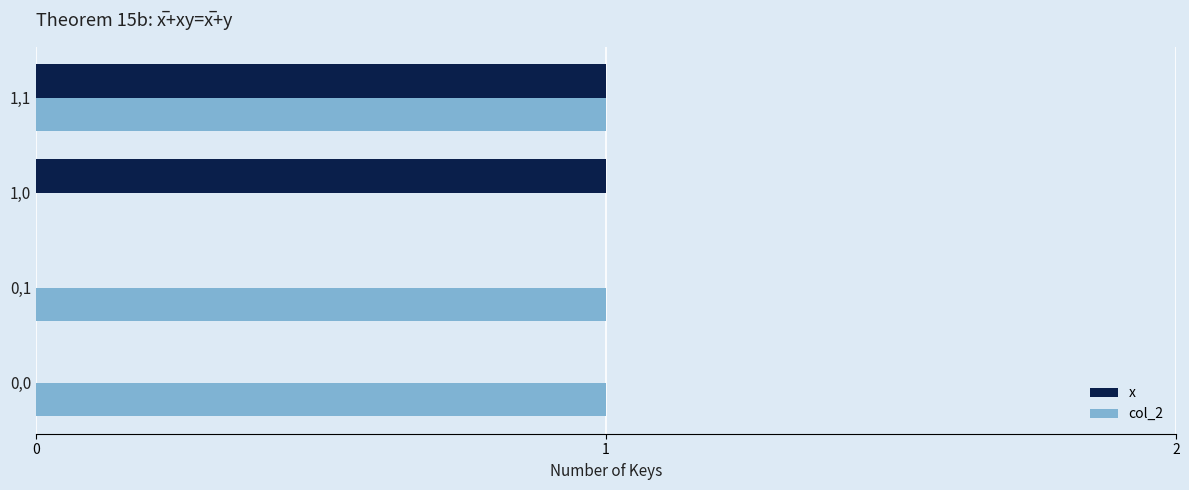

How many col_2 values are between 1 and 2?

3